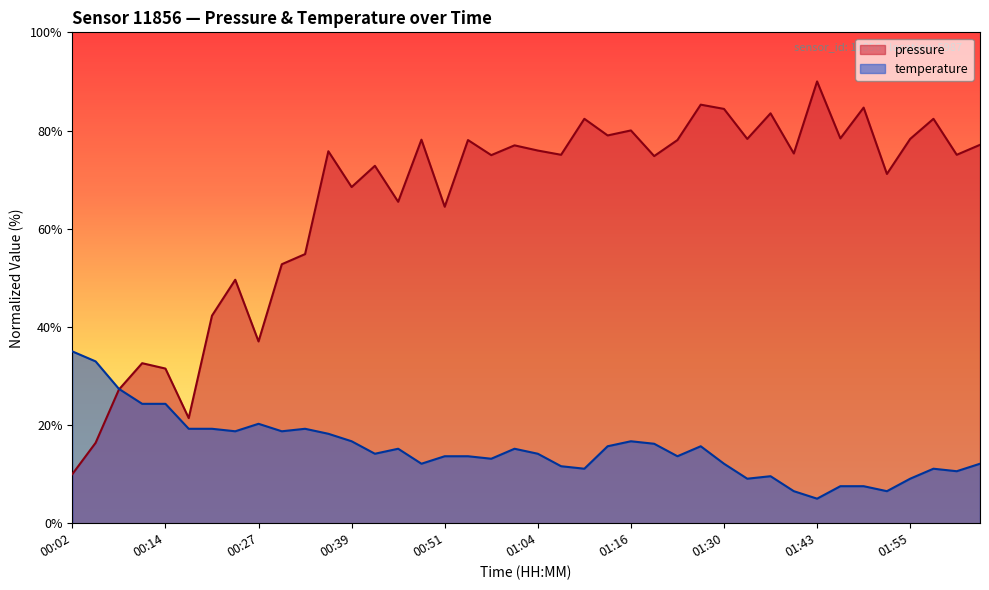

At how many categories does at least one series exceed 11?

40